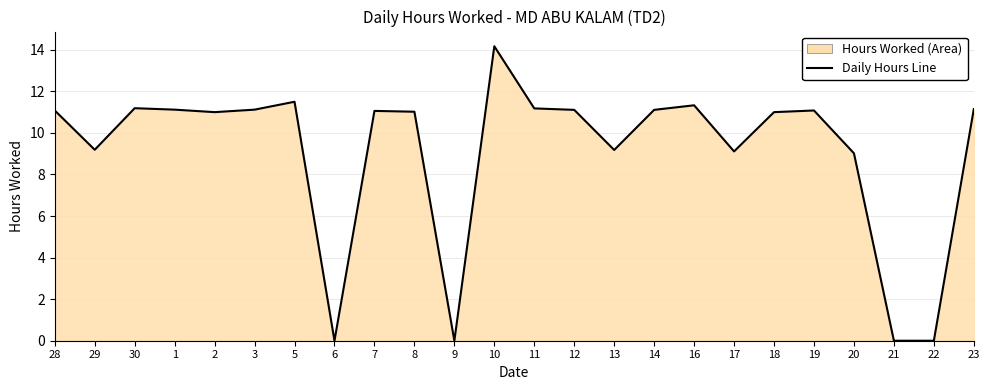

How many lines are shown in the chart?

1